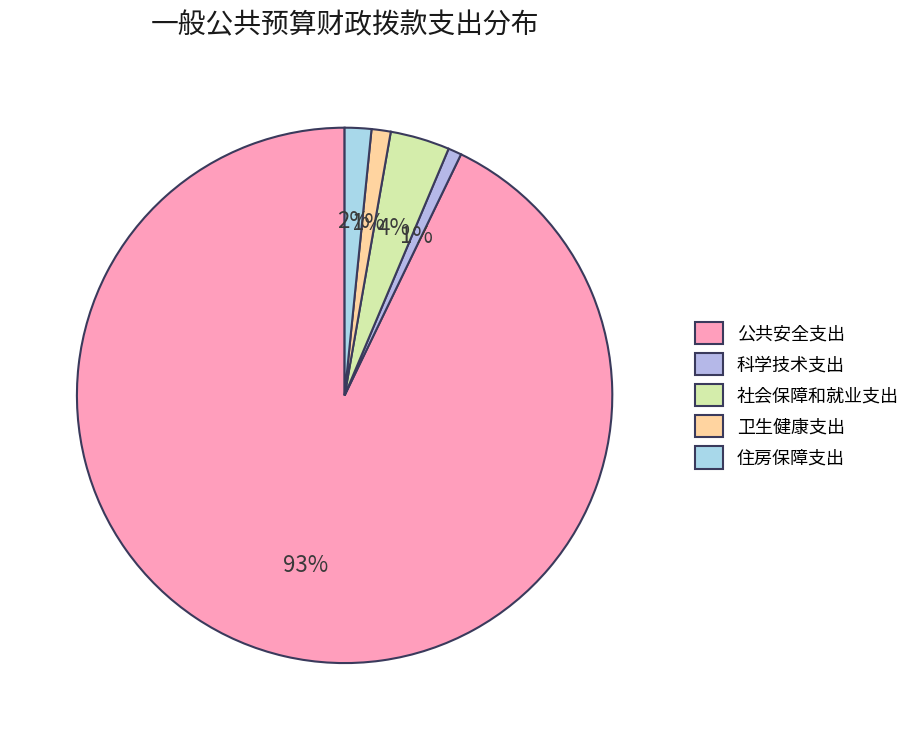

To the nearest percent, what is the average slice percentage?

20%